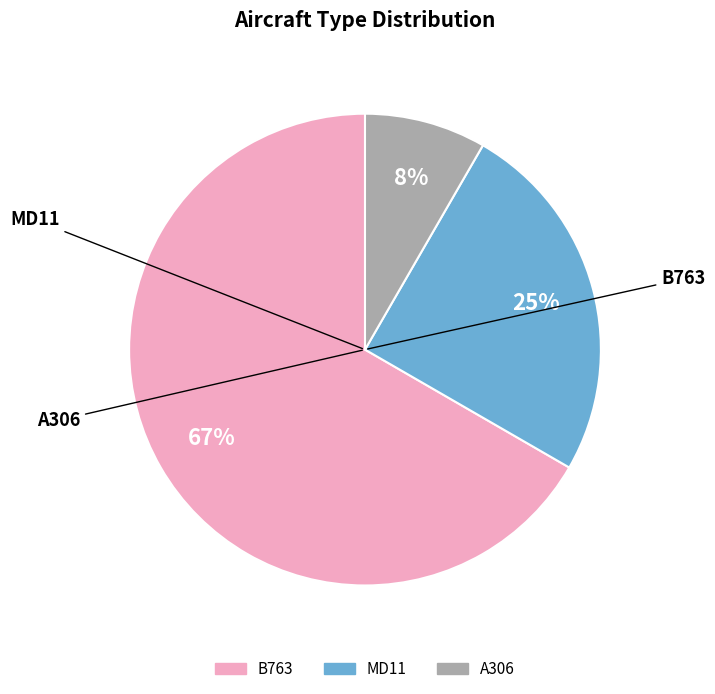

The A306 slice represents 8% of the pie. True or false?

True